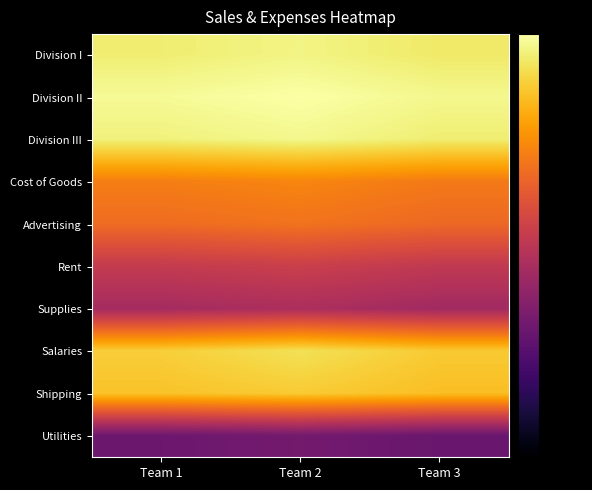

List the series in order of their peak value, highest first.

Division II, Division III, Division I, Salaries, Shipping, Cost of Goods, Advertising, Rent, Supplies, Utilities